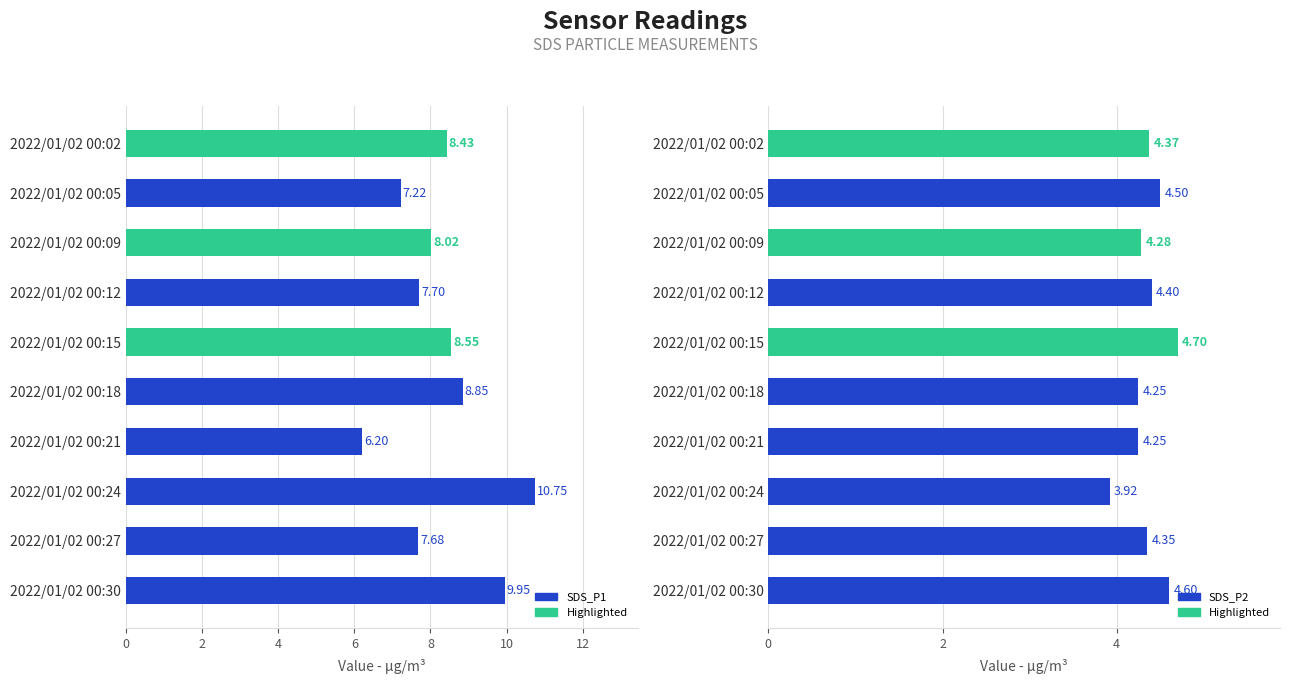

Which has a higher value, 2022/01/02 00:24 or 2022/01/02 00:15?

2022/01/02 00:24